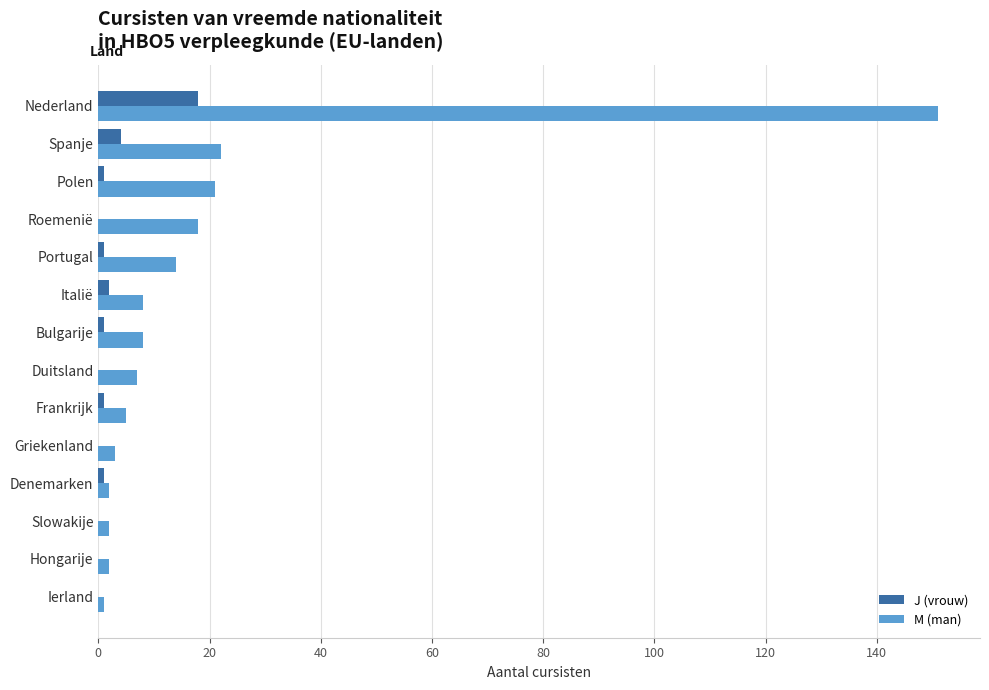

At which category is the sum across all series the highest?

Nederland